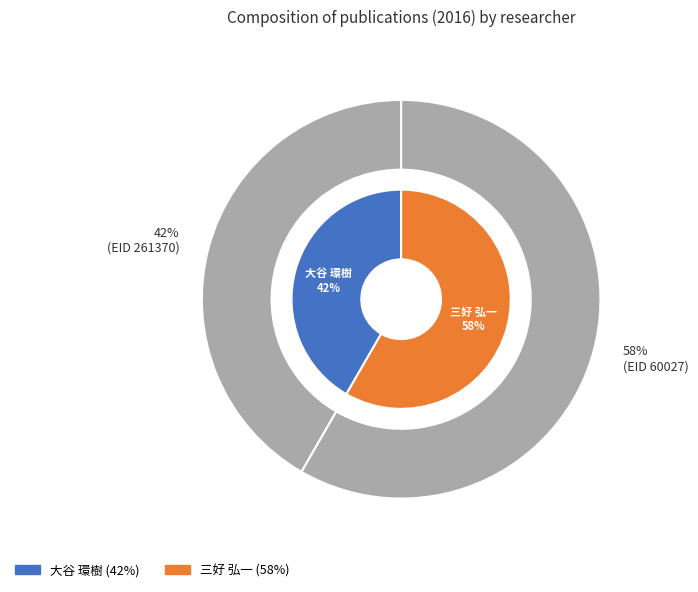

Count the number of slices in the pie.

2